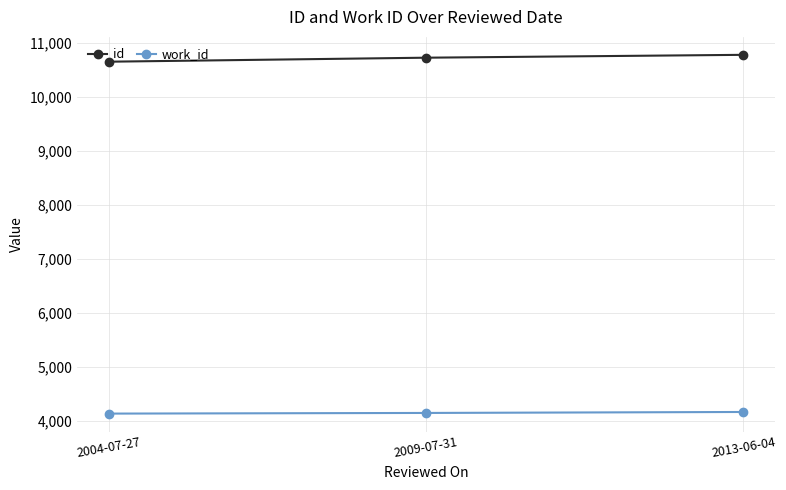

What is the difference between the id values at 2009-07-31 and 2013-06-04?

53